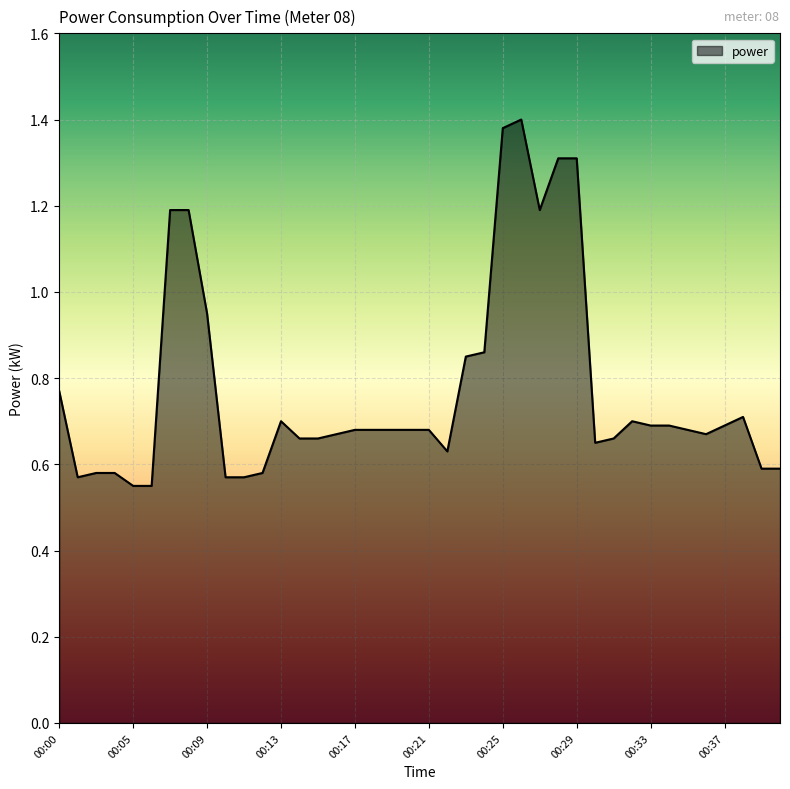

What is the value of the 22nd point from the left?

0.6